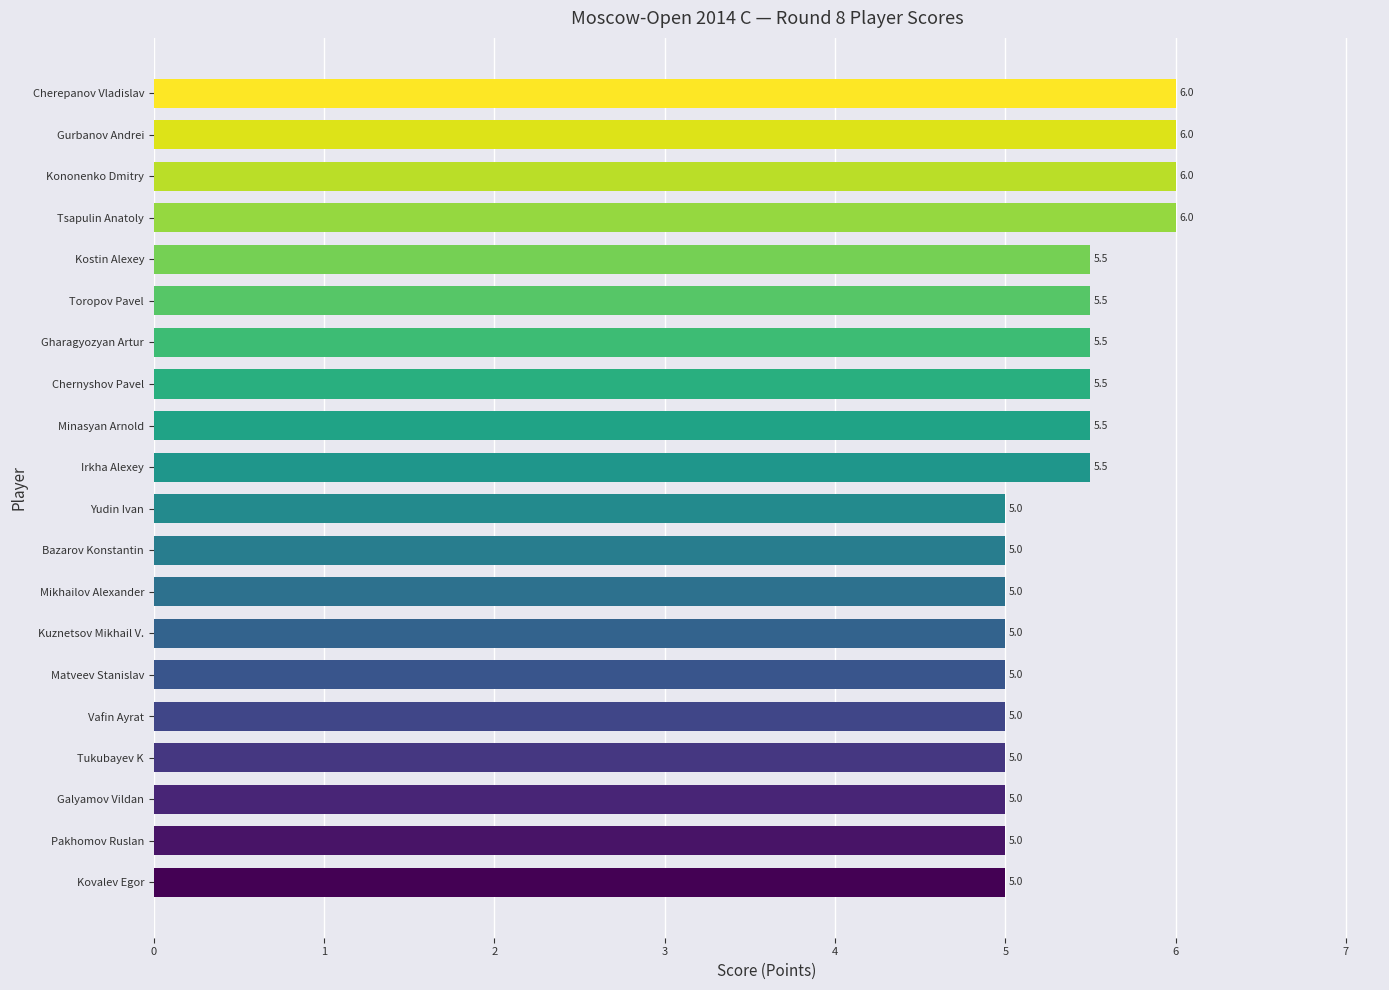

How many values exceed 5?

10